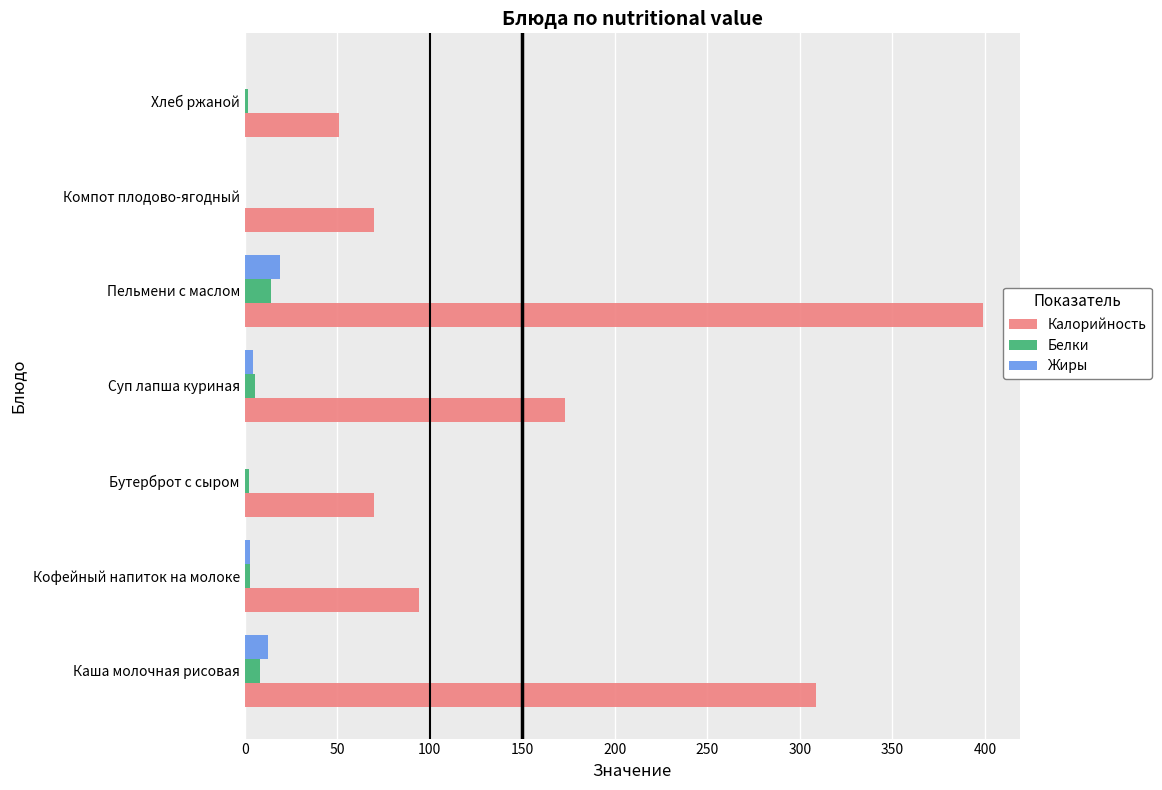

What is the sum of all Жиры values?

39.4